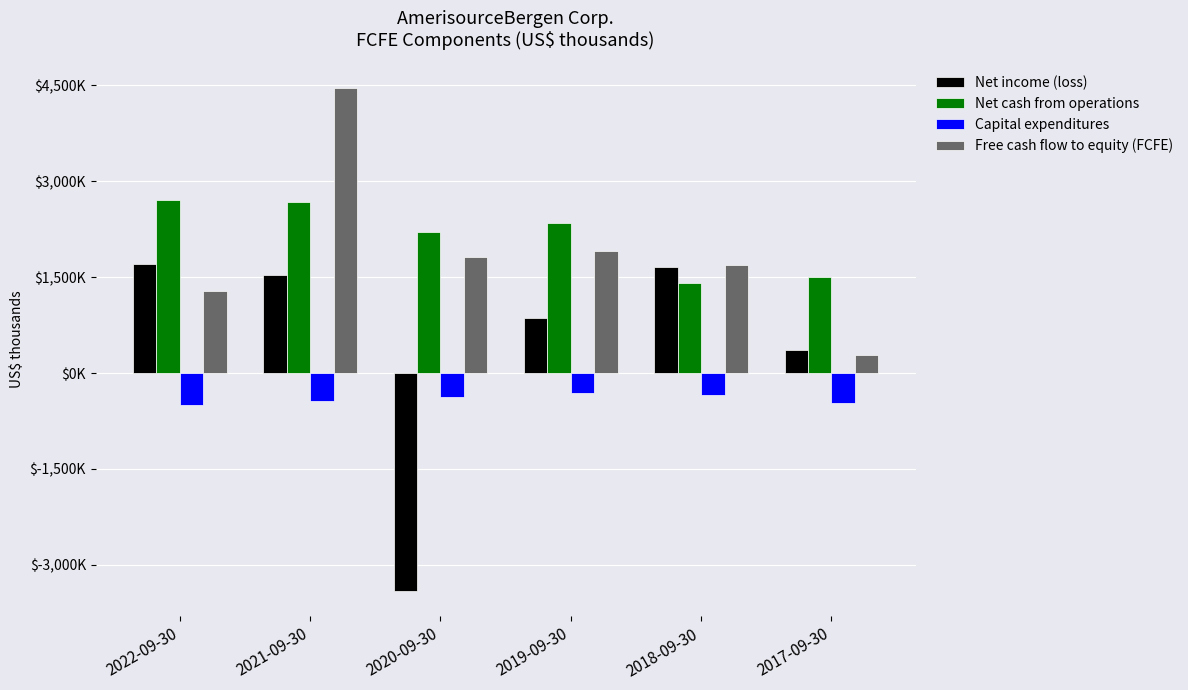

What is the lowest value of the Net income (loss) series?

-3408716